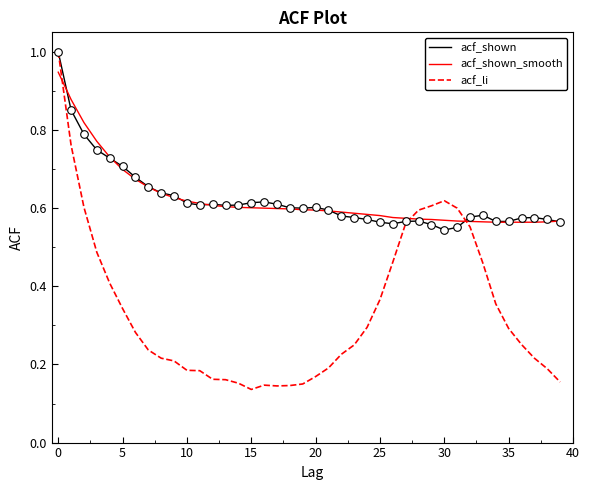

What is the maximum value for acf_shown?

1.0